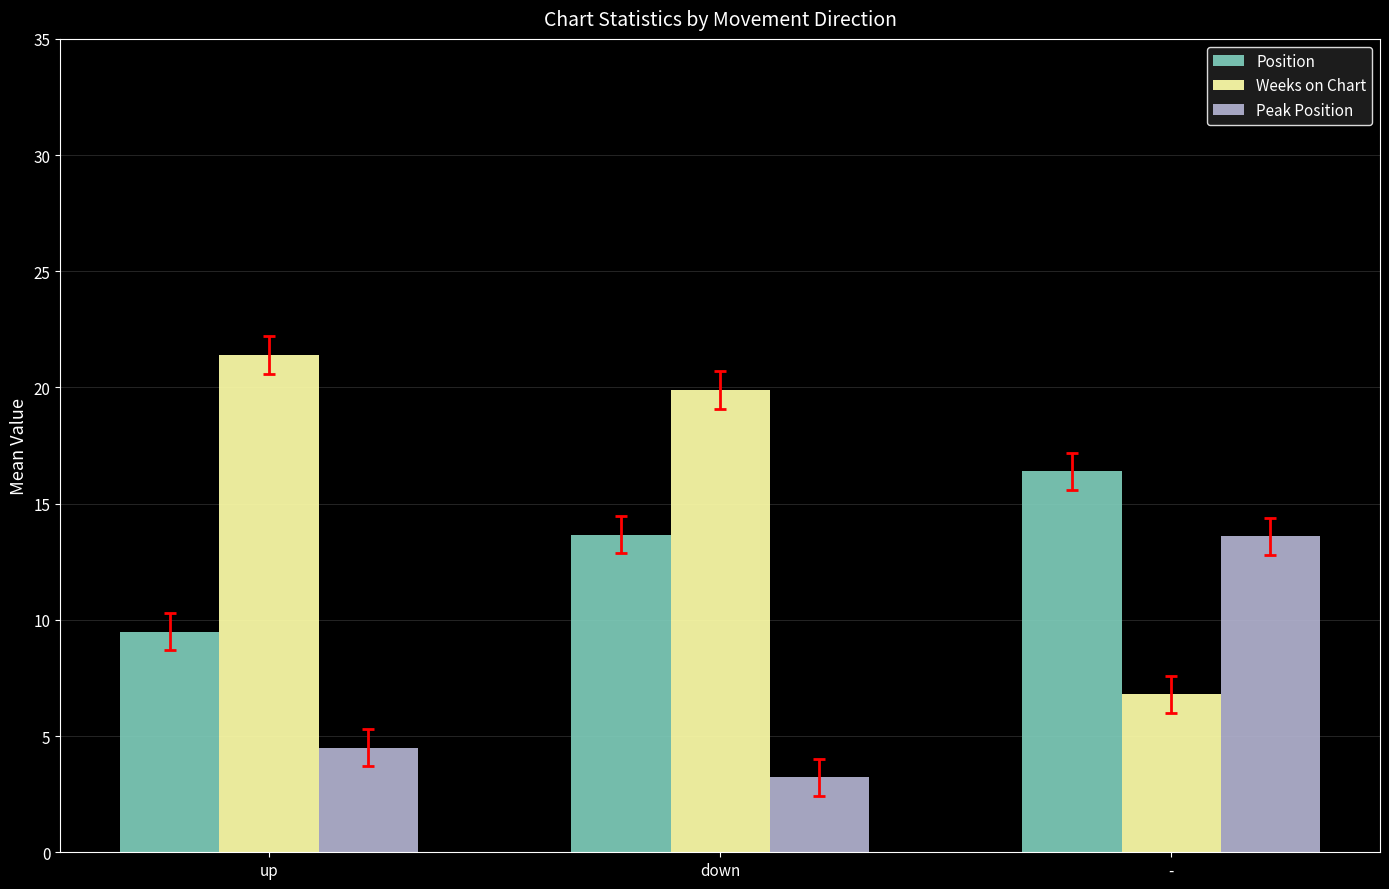

Rank the categories by Weeks on Chart value from lowest to highest.

-, down, up